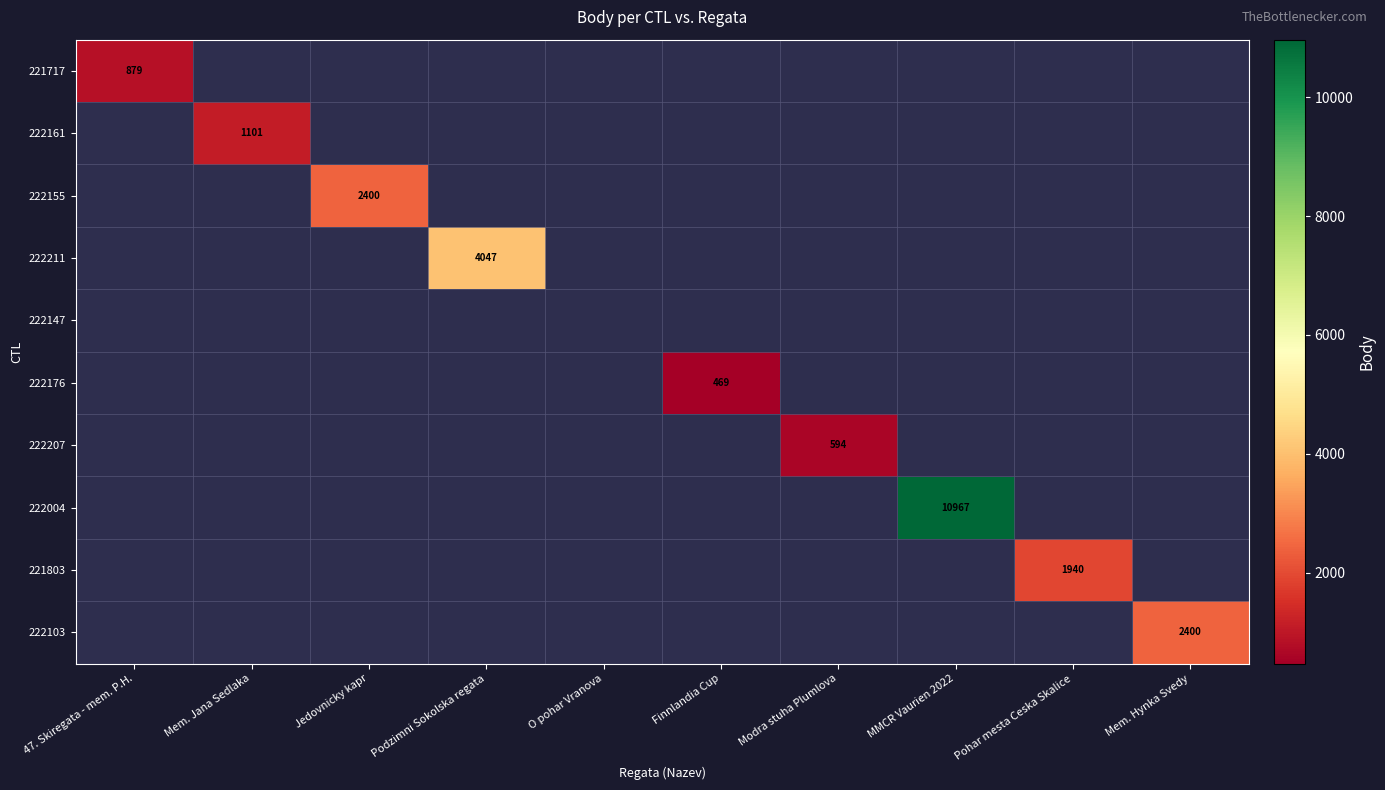

How many categories are shown in the chart?

10